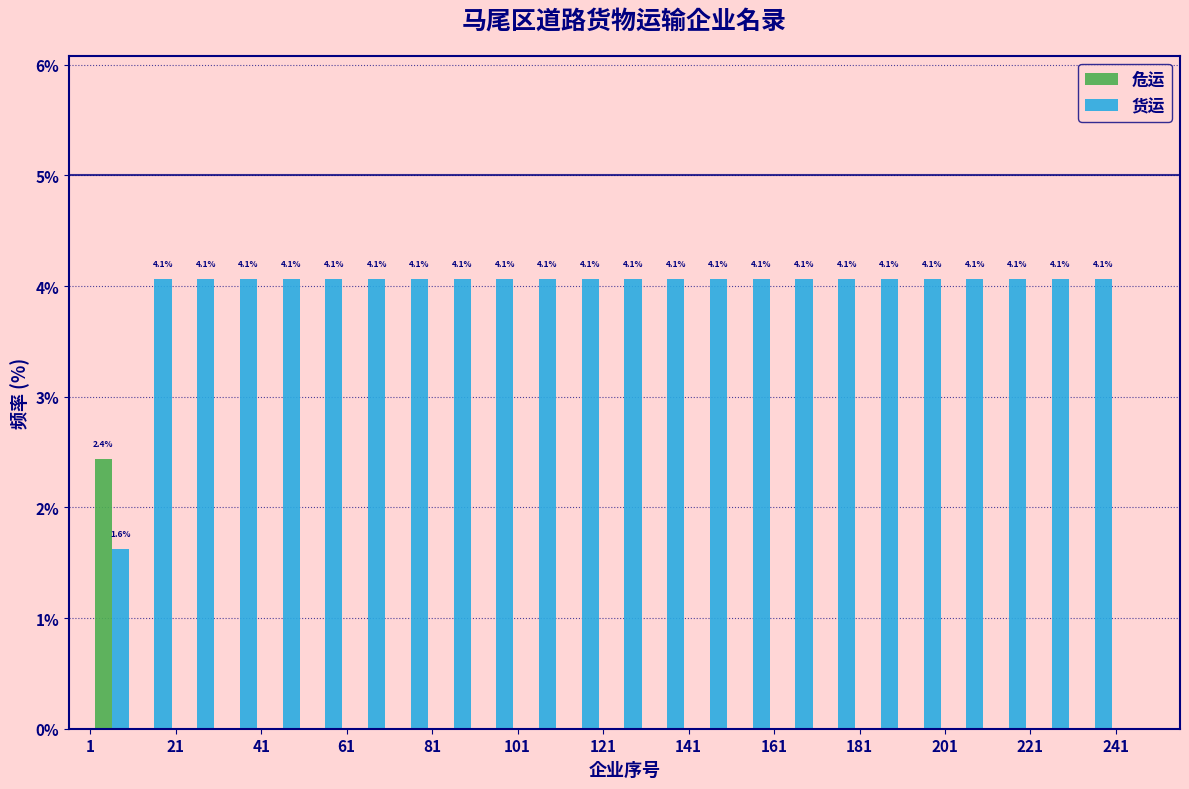

In the 危运 series, which range on the x-axis has the tallest bar?

1 to 11